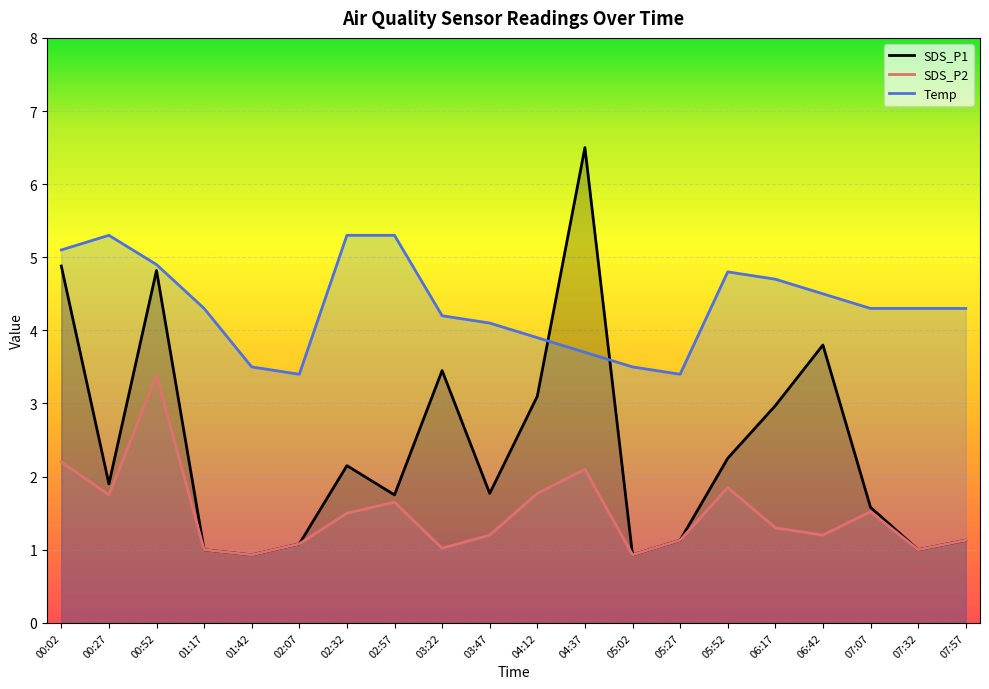

How many interior local peaks does the SDS_P1 series have?

5